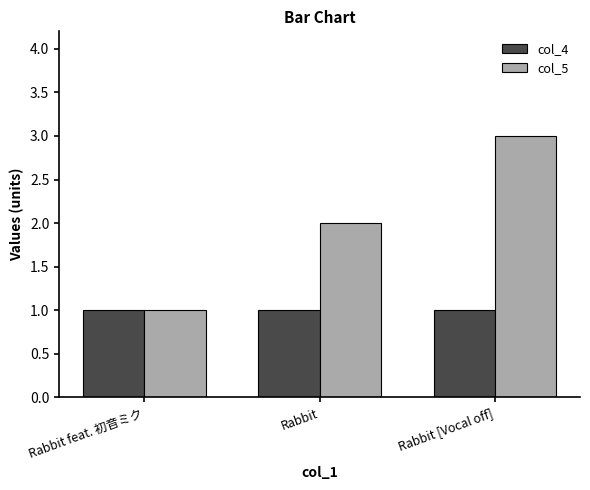

Rank the series by their maximum value, from lowest to highest.

col_4, col_5